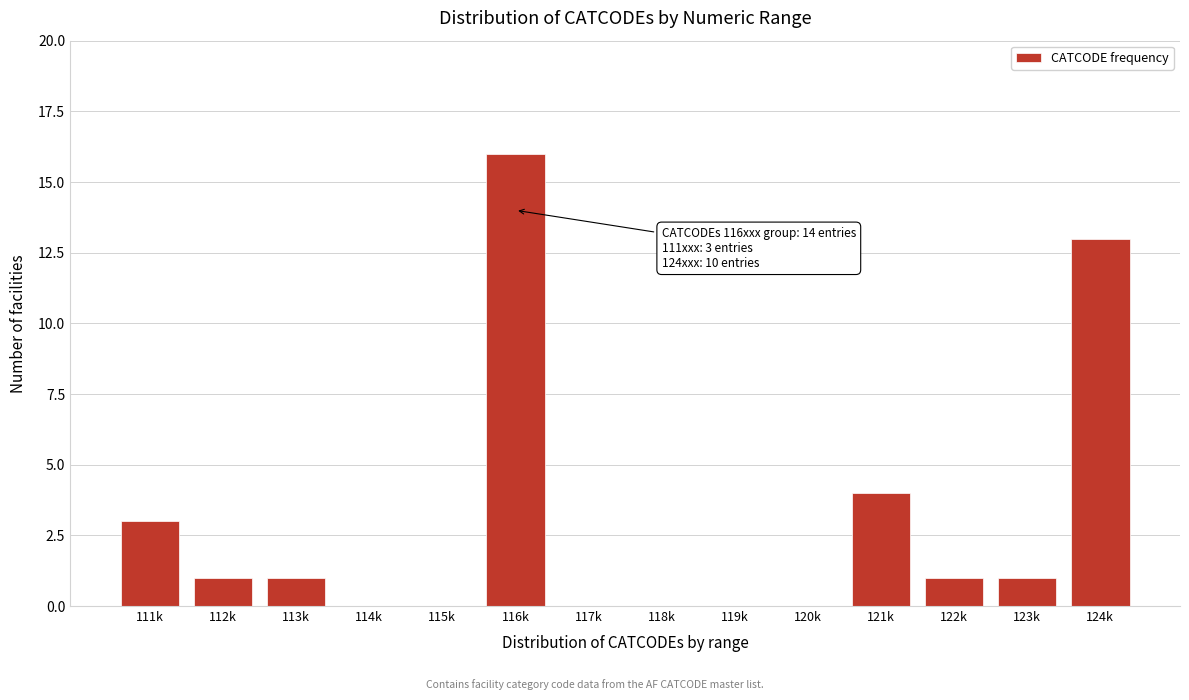

Reading left to right, what are all the values shown in this chart?

111k=3	112k=1	113k=1	114k=0	115k=0	116k=16	117k=0	118k=0	119k=0	120k=0	121k=4	122k=1	123k=1	124k=13